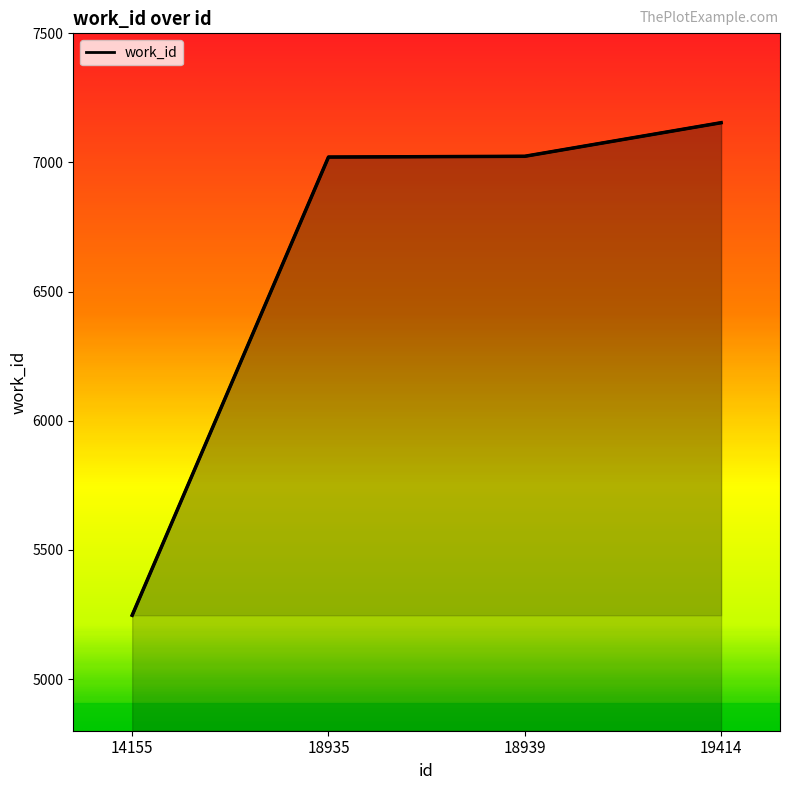

Where does the data first go above 7024?

19414